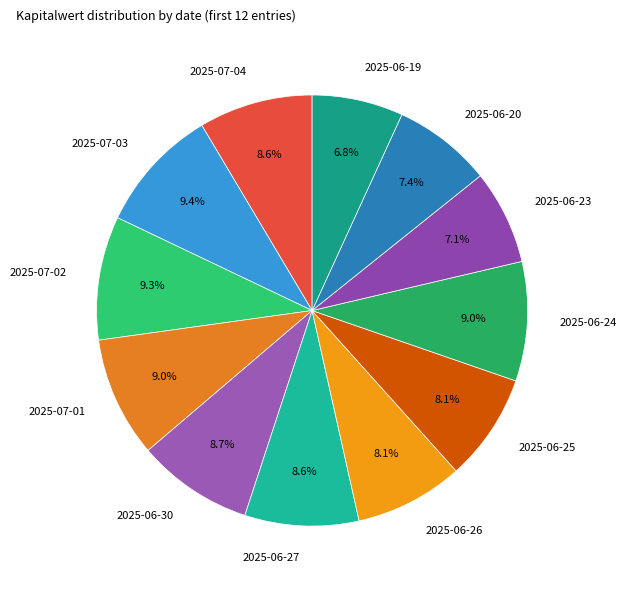

The 2025-07-02 slice represents 1% of the pie. True or false?

False